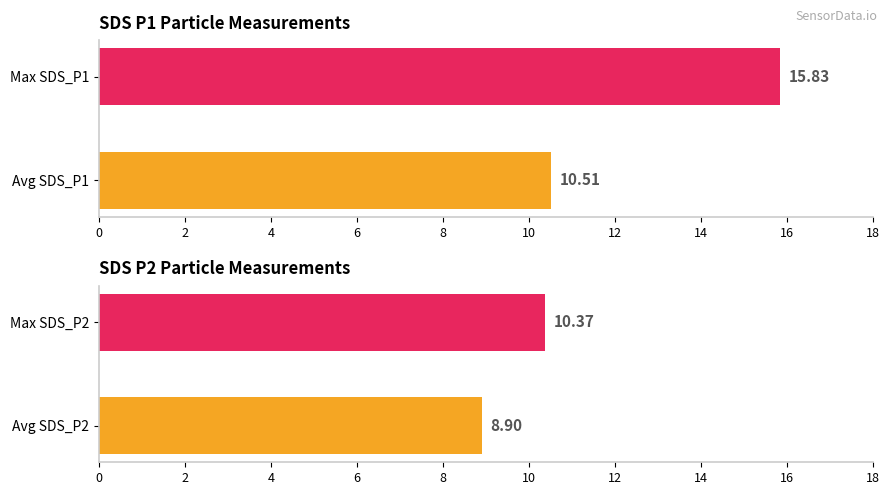

Are the bars horizontal?

Yes